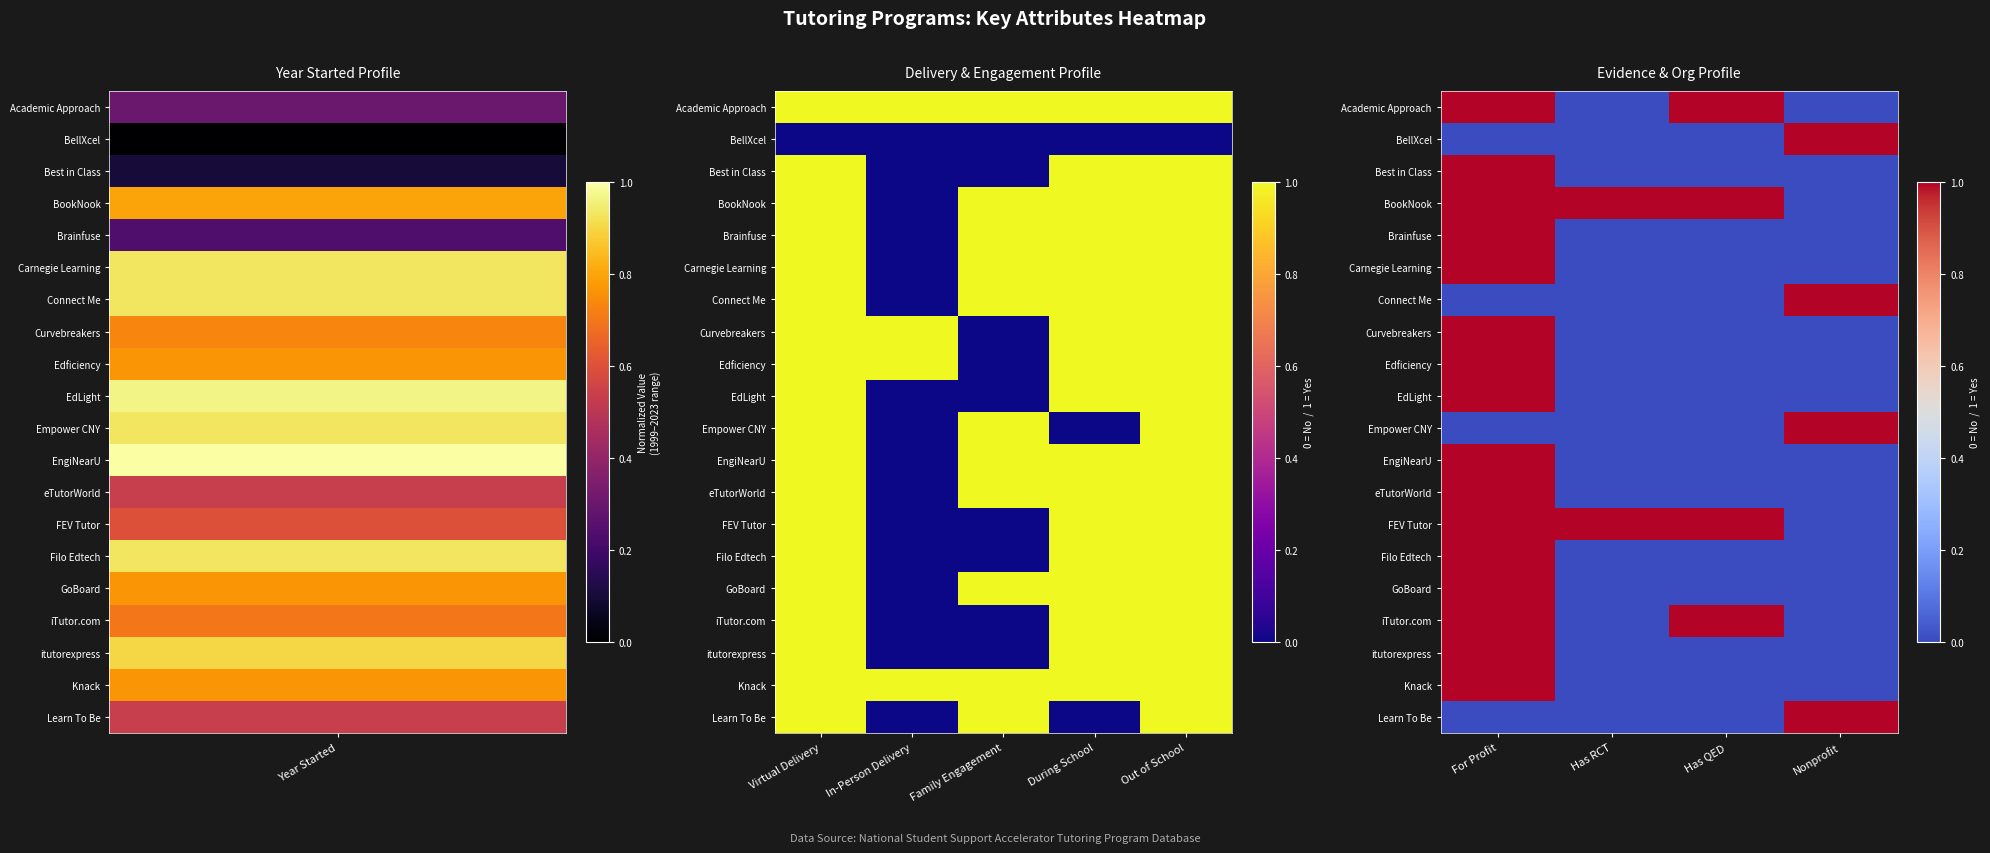

Between Has QED and Has RCT, which is larger?

Has QED